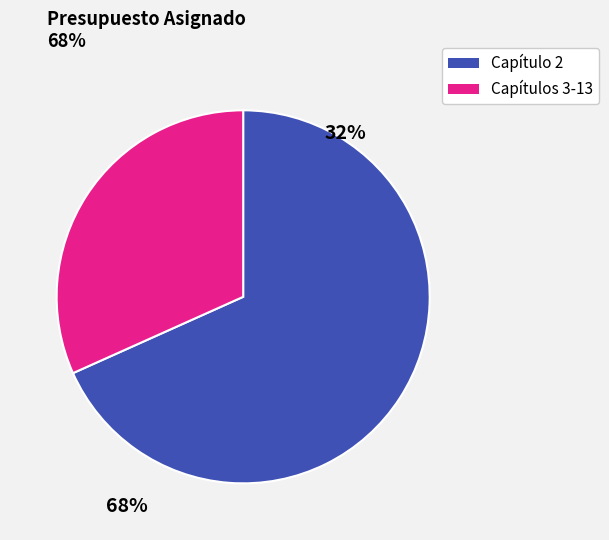

Does any single category account for the majority?

Yes